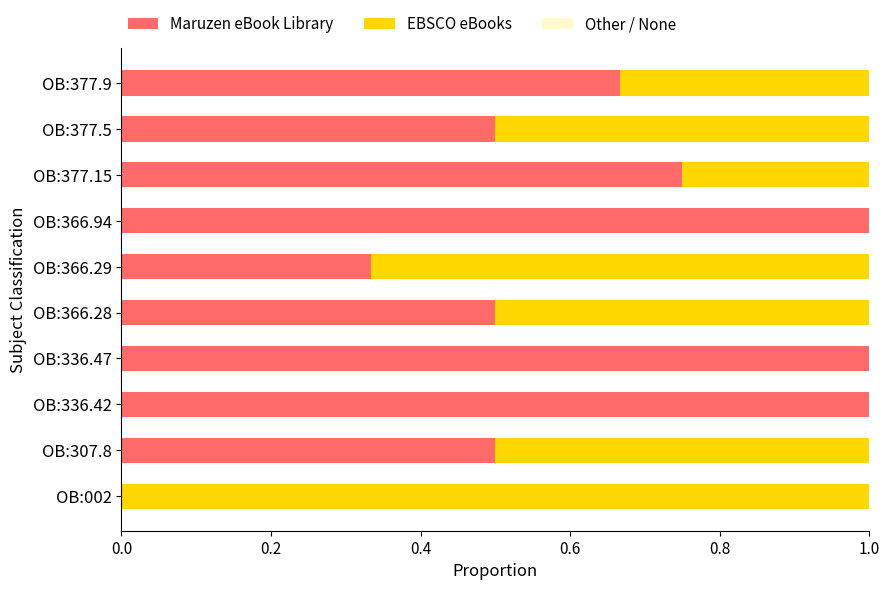

The value of Maruzen eBook Library at OB:366.94 is 1.4. True or false?

False